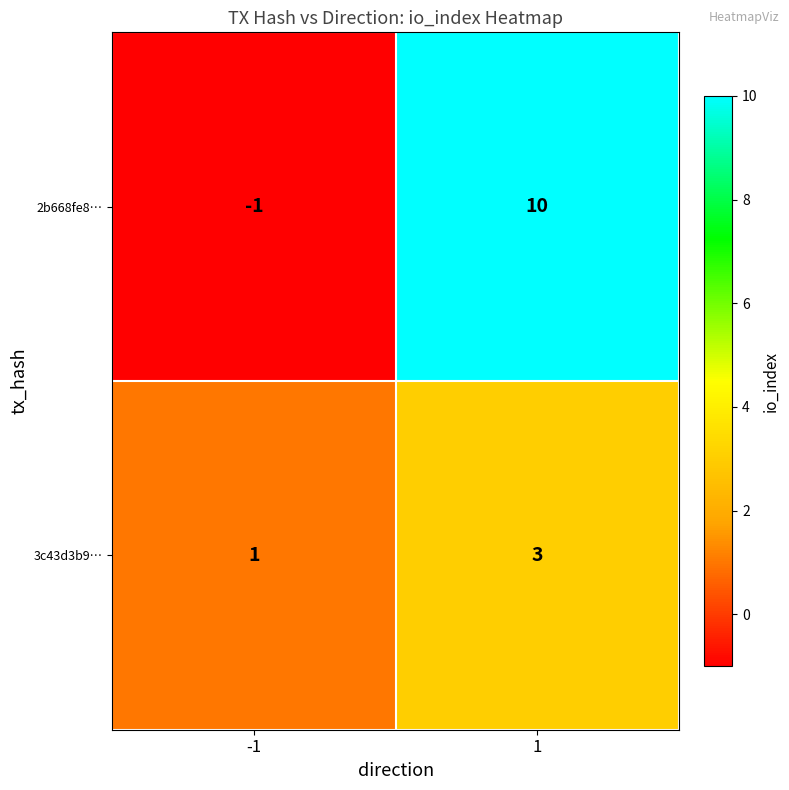

Read the 3c43d3b9… value at 1.

3